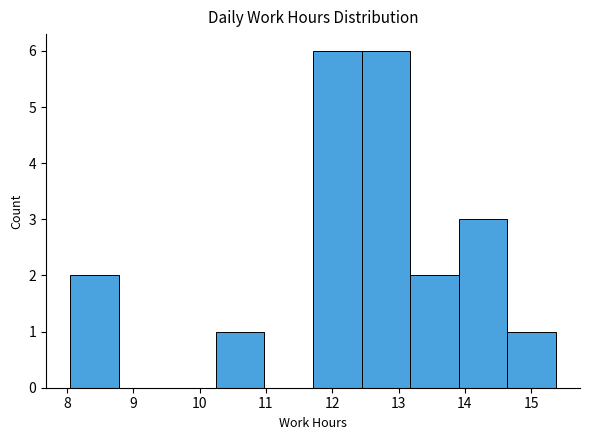

Reading left to right, transcribe this chart: for each bar, give the range it covers on the x-axis and its height. Neither the bar edges nor the heights are printed on the chart, so give them approximately, as read against the axes.

8.1 to 8.8: 2
8.8 to 9.5: 0
9.5 to 10.2: 0
10.2 to 11.0: 1
11.0 to 11.7: 0
11.7 to 12.4: 6
12.4 to 13.2: 6
13.2 to 13.9: 2
13.9 to 14.6: 3
14.6 to 15.4: 1